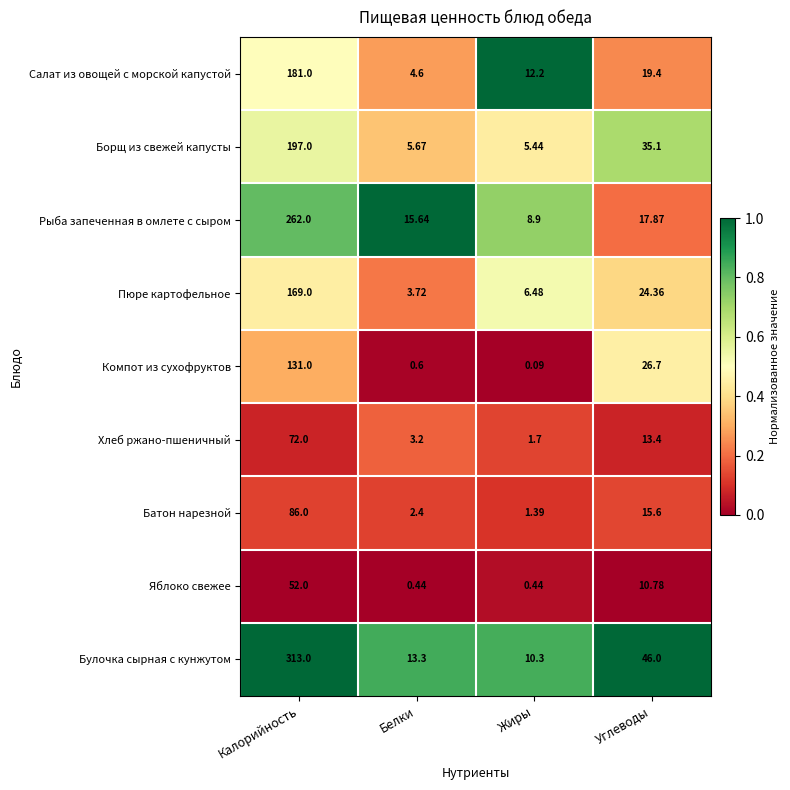

Rank the series by their maximum value, from highest to lowest.

Булочка сырная с кунжутом, Рыба запеченная в омлете с сыром, Борщ из свежей капусты, Салат из овощей с морской капустой, Пюре картофельное, Компот из сухофруктов, Батон нарезной, Хлеб ржано-пшеничный, Яблоко свежее